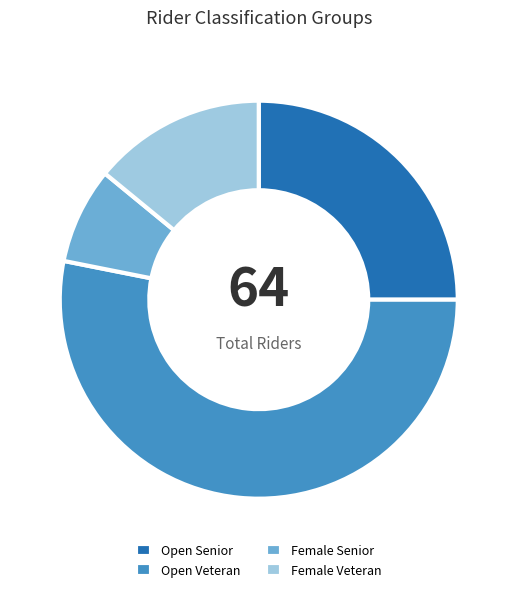

Rank the categories by value from lowest to highest.

Female Senior, Female Veteran, Open Senior, Open Veteran